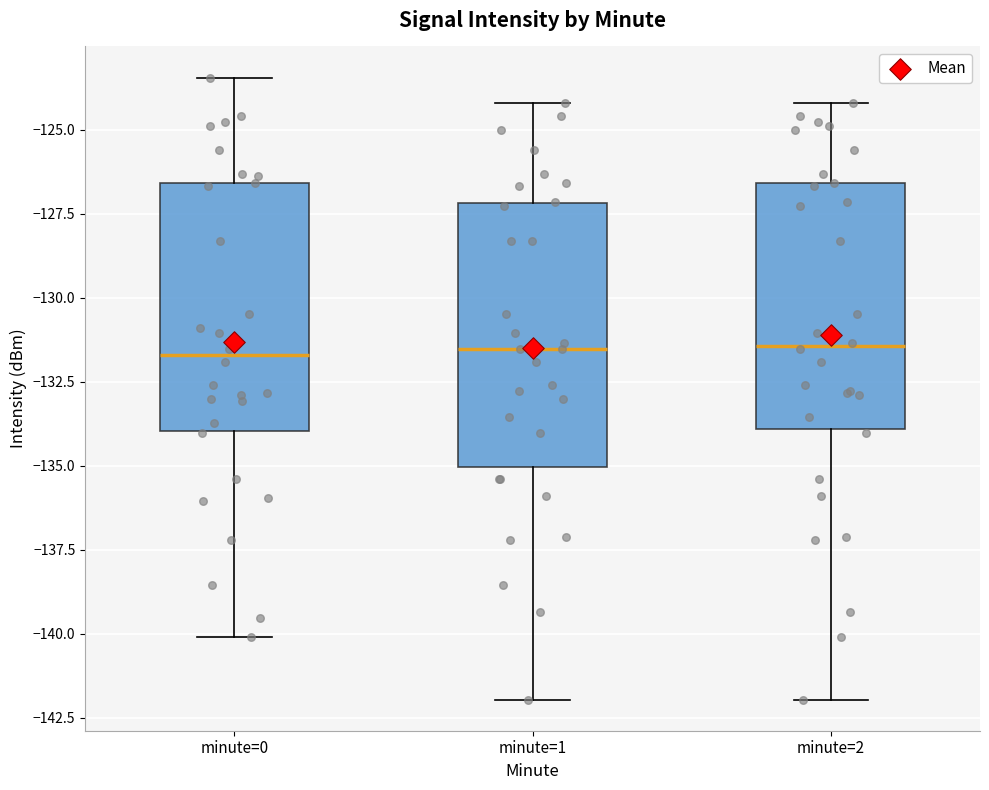

Comparing the boxes themselves (not the whiskers), which one is the tallest?

minute=1